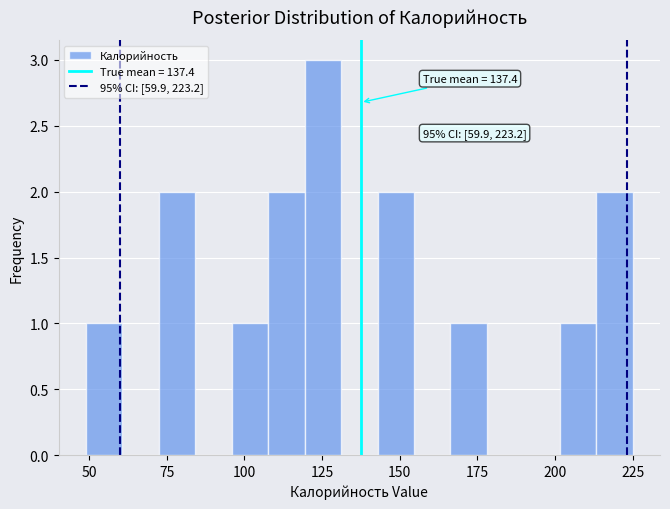

Around what value on the x-axis is the tallest bar? Give the approximate position of its centre, as read against the axis.

125